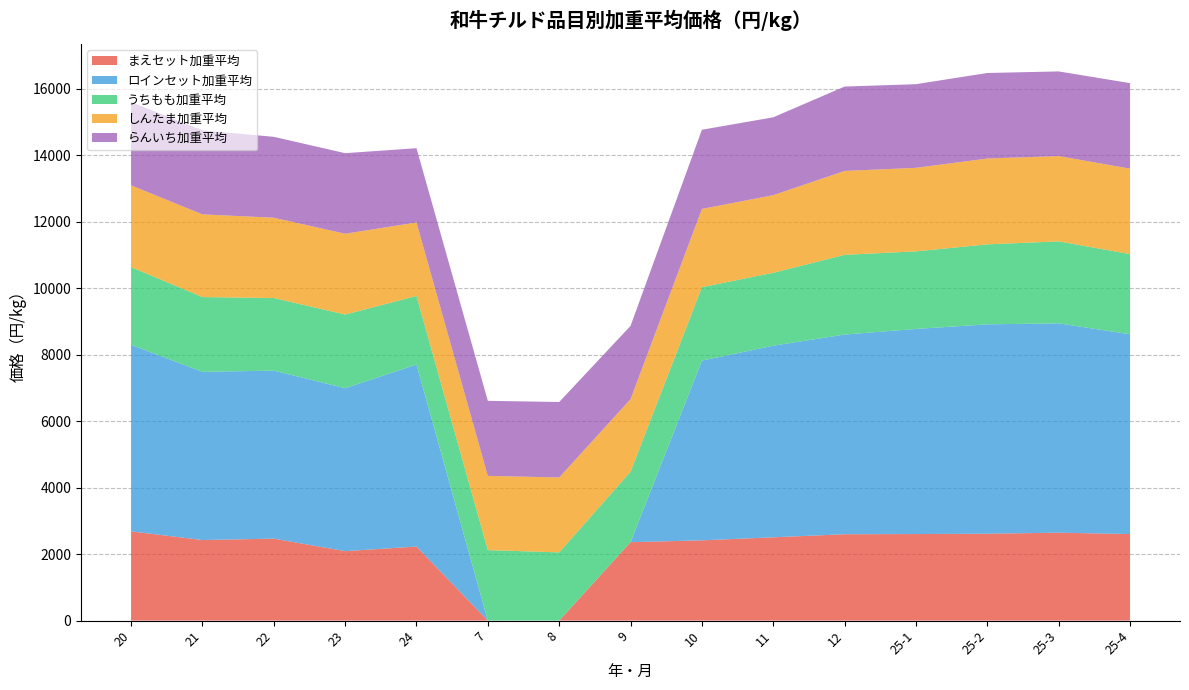

Reading left to right, transcribe all the data shown in this chart.

まえセット加重平均: 2685.0	2424.0	2466.0	2089.5	2228.0	0.0	0.0	2359.2	2415.0	2506.3	2598.4	2604.0	2614.5	2644.7	2604.0
ロインセット加重平均: 5614.0	5062.0	5055.0	4903.5	5476.5	0.0	0.0	0.0	5407.5	5765.8	6008.6	6172.3	6300.0	6300.0	6011.2
うちもも加重平均: 2338.0	2249.0	2186.0	2216.2	2064.4	2121.3	2052.8	2121.4	2211.4	2193.7	2399.2	2334.8	2406.8	2467.0	2412.4
しんたま加重平均: 2461.0	2489.0	2416.0	2431.7	2211.8	2233.5	2254.4	2183.5	2353.2	2336.4	2524.3	2513.1	2582.9	2565.7	2572.5
らんいち加重平均: 2507.0	2528.0	2434.0	2423.8	2234.0	2257.4	2270.5	2203.8	2382.5	2342.5	2539.4	2516.8	2573.6	2547.6	2572.2